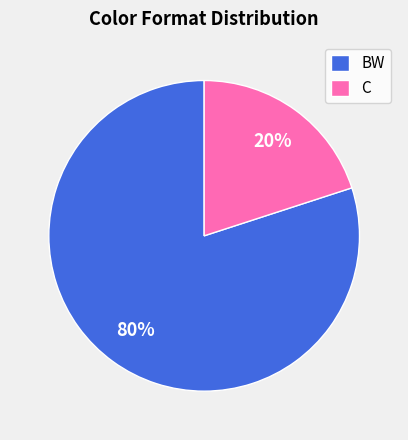

The C slice represents 20% of the pie. True or false?

True